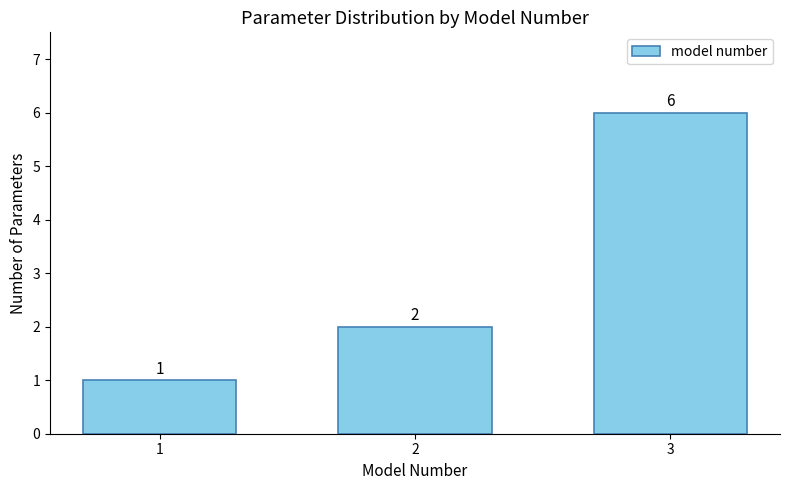

Reading left to right, list all the values displayed in this chart.

1	2	6